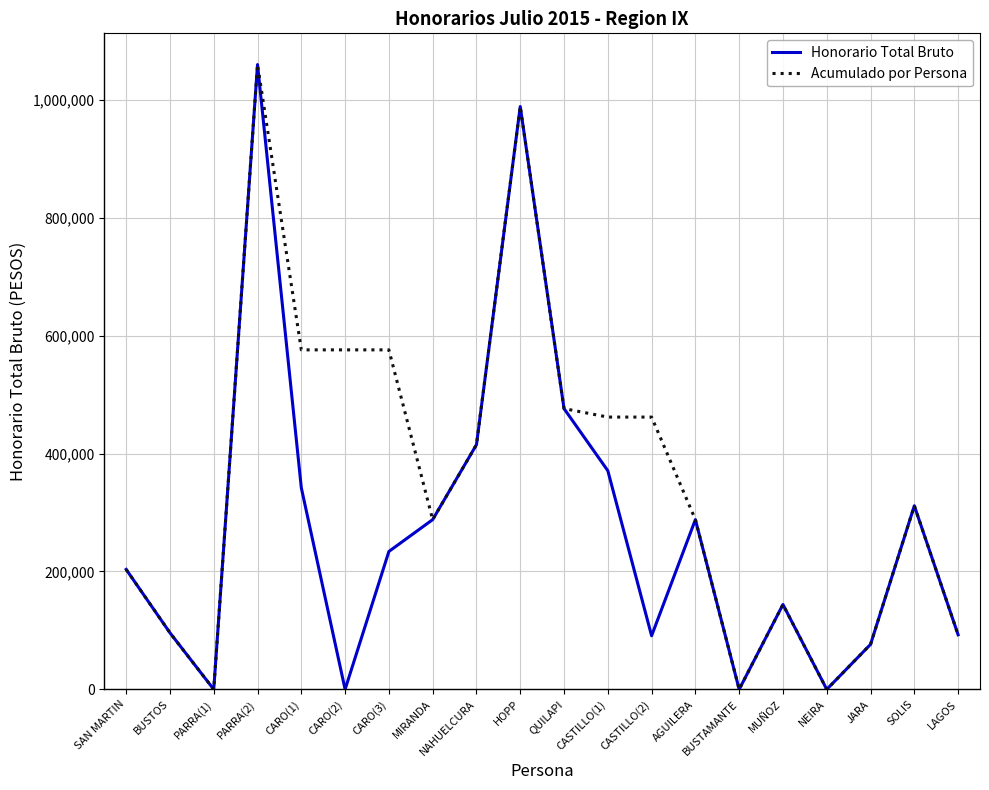

Rank the series by their average value, from lowest to highest.

Honorario Total Bruto, Acumulado por Persona